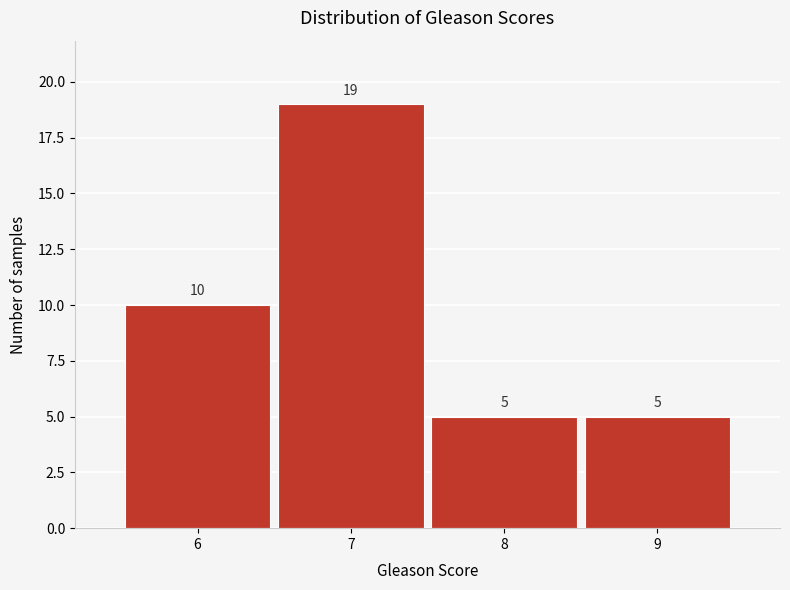

Reading left to right, what are all the values shown in this chart?

10	19	5	5